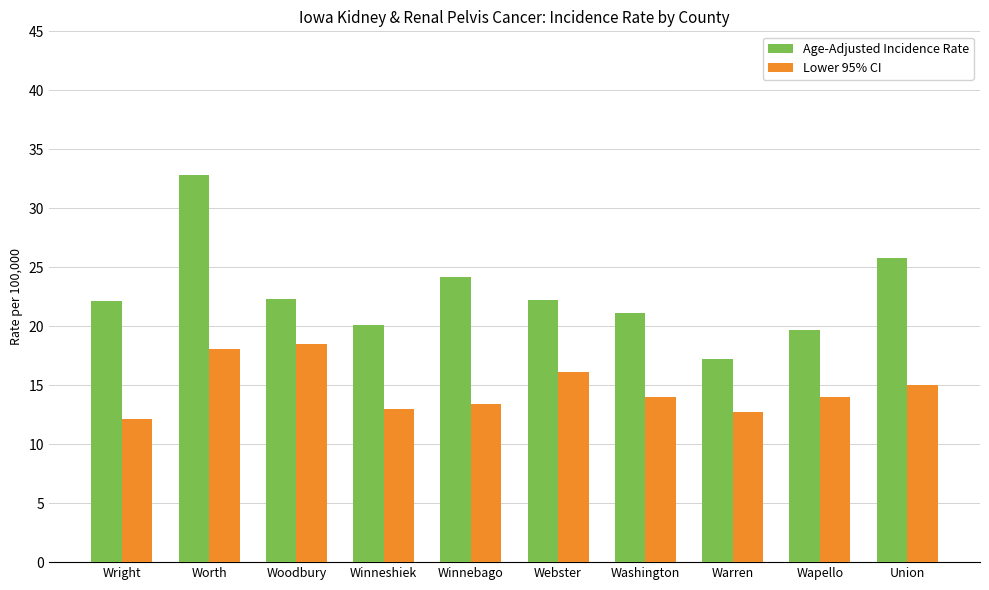

How many categories are shown in the chart?

10